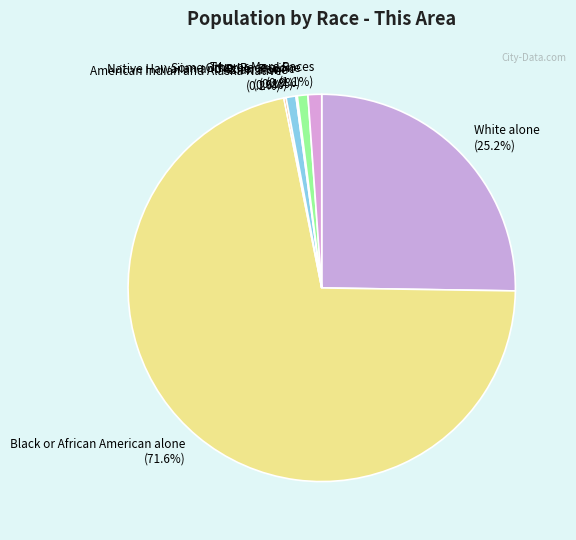

Which has a higher value, Black or African American alone or Asian alone?

Black or African American alone